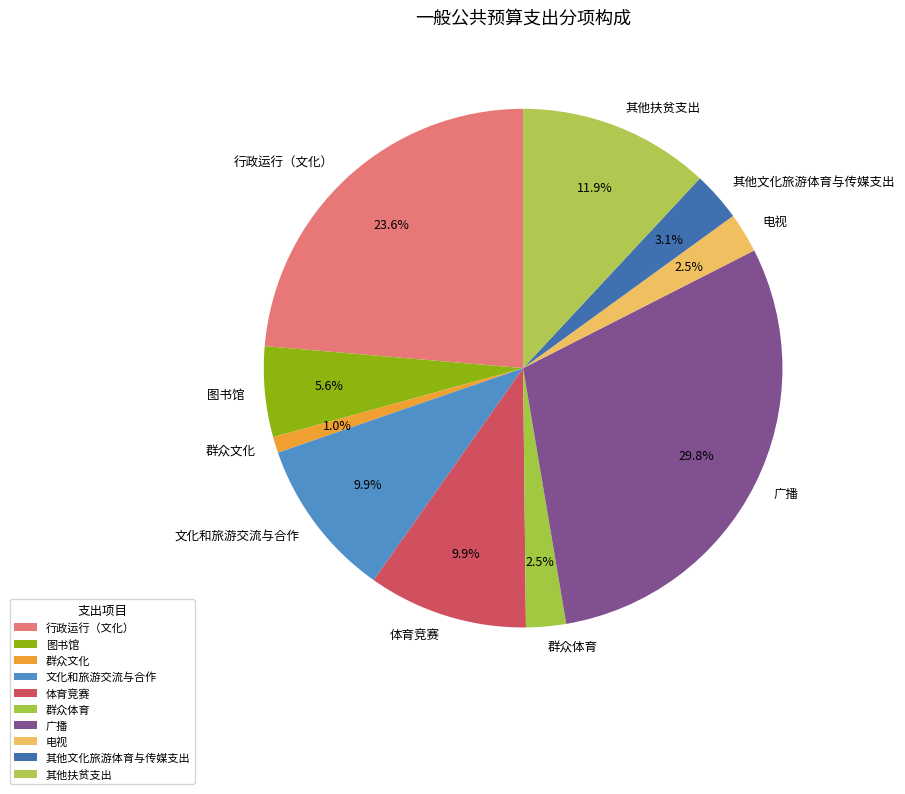

How many slices are in this pie chart?

10